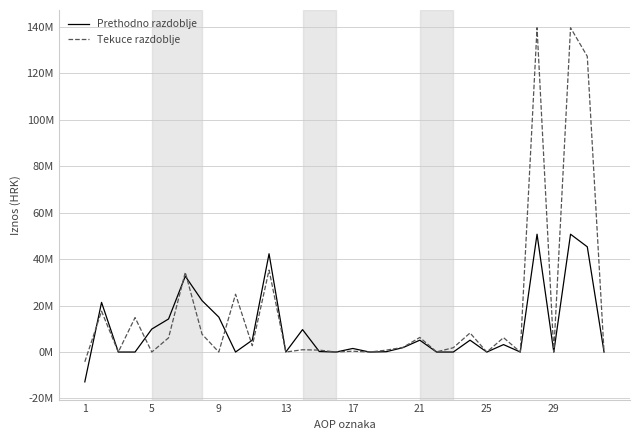

Is this an area chart (filled region under the line)?

No